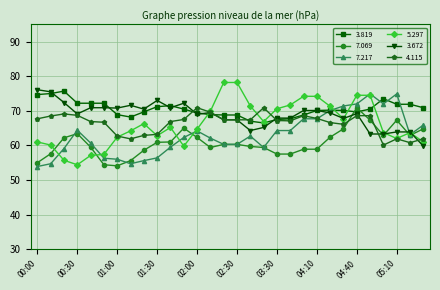

What is the value of the 4.115 point at the 15th from the left?

67.4